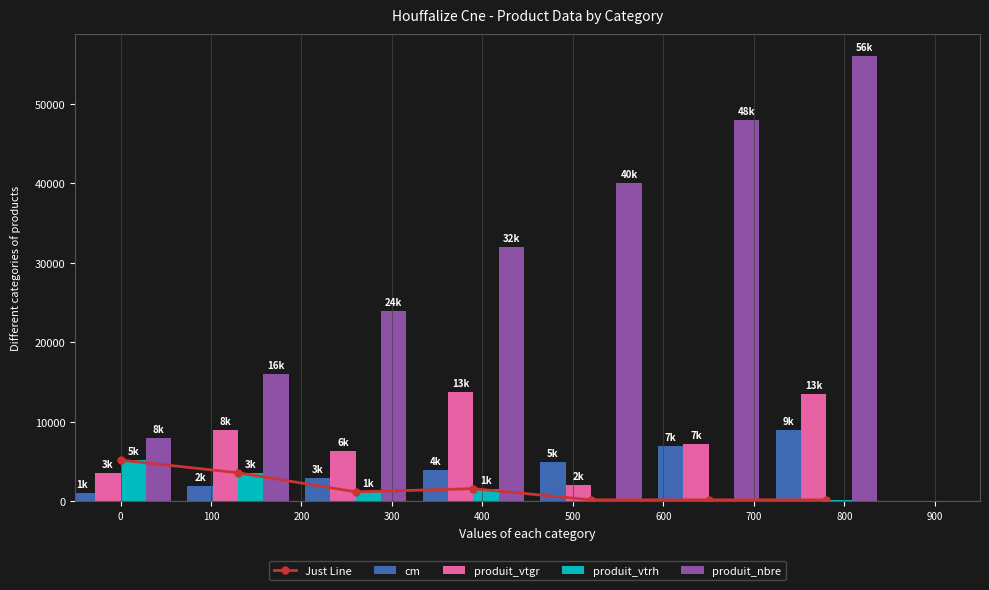

What is the value of the produit_vtgr bar at the 1st from the left?

3600